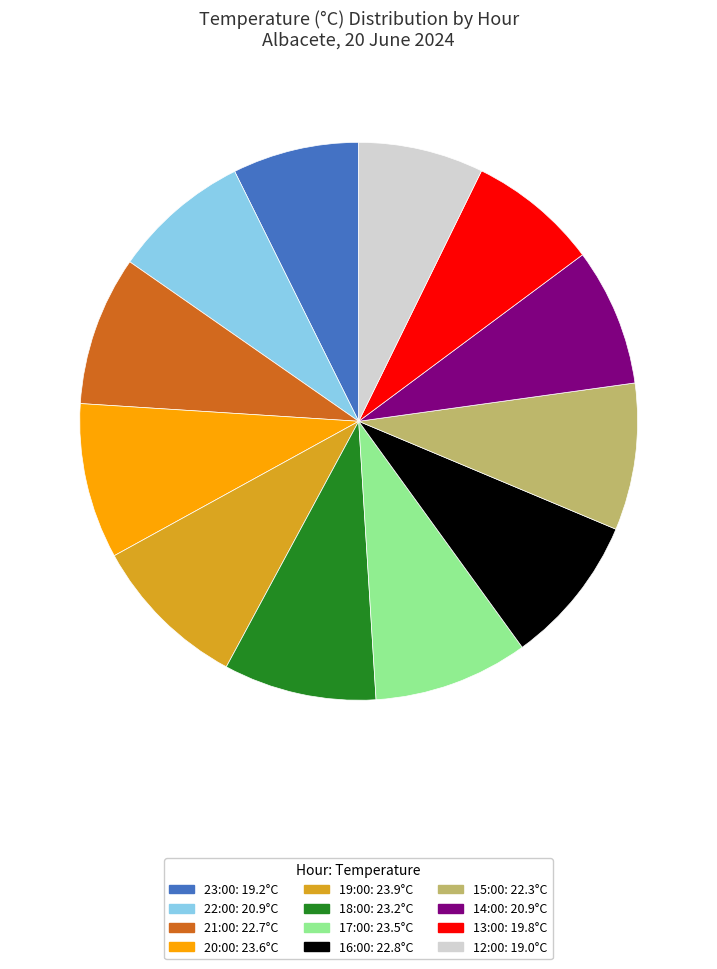

What is the ratio of the value at 18:00 to the value at 14:00?

1.1